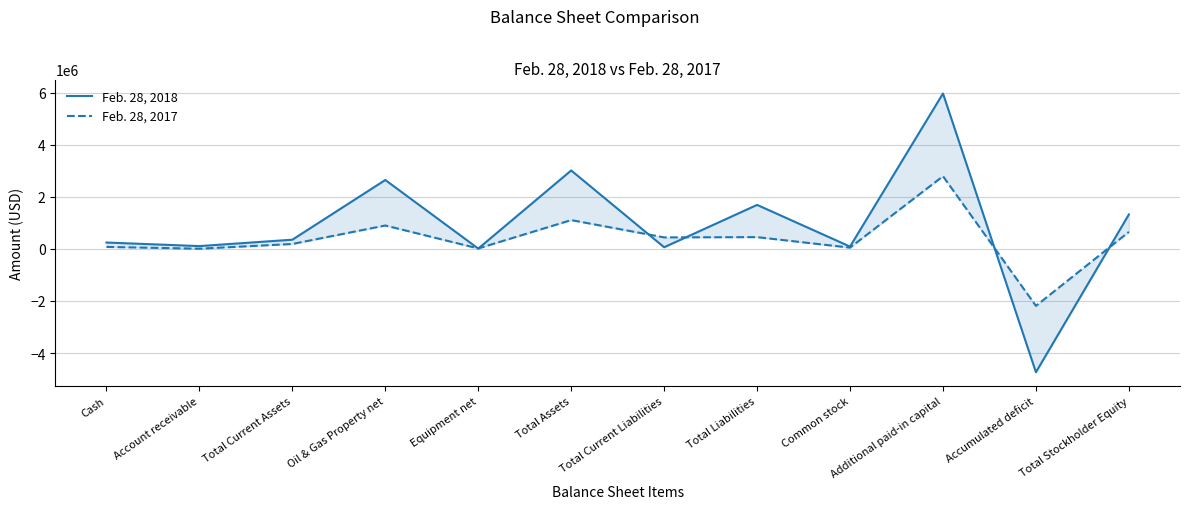

What is the minimum value for Feb. 28, 2018?

-4735386